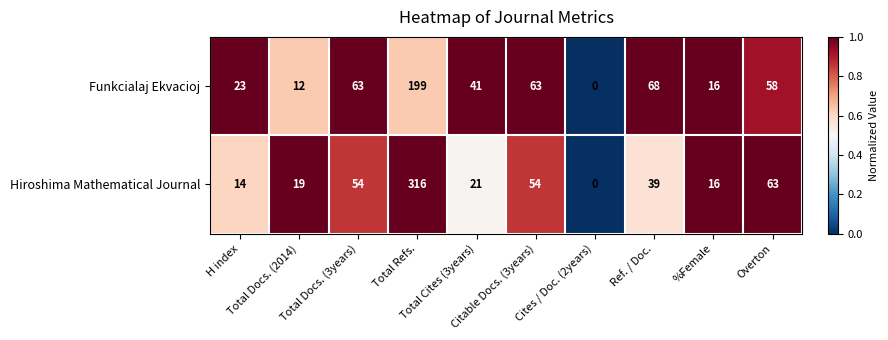

Which series has the largest range (max minus min)?

Hiroshima Mathematical Journal